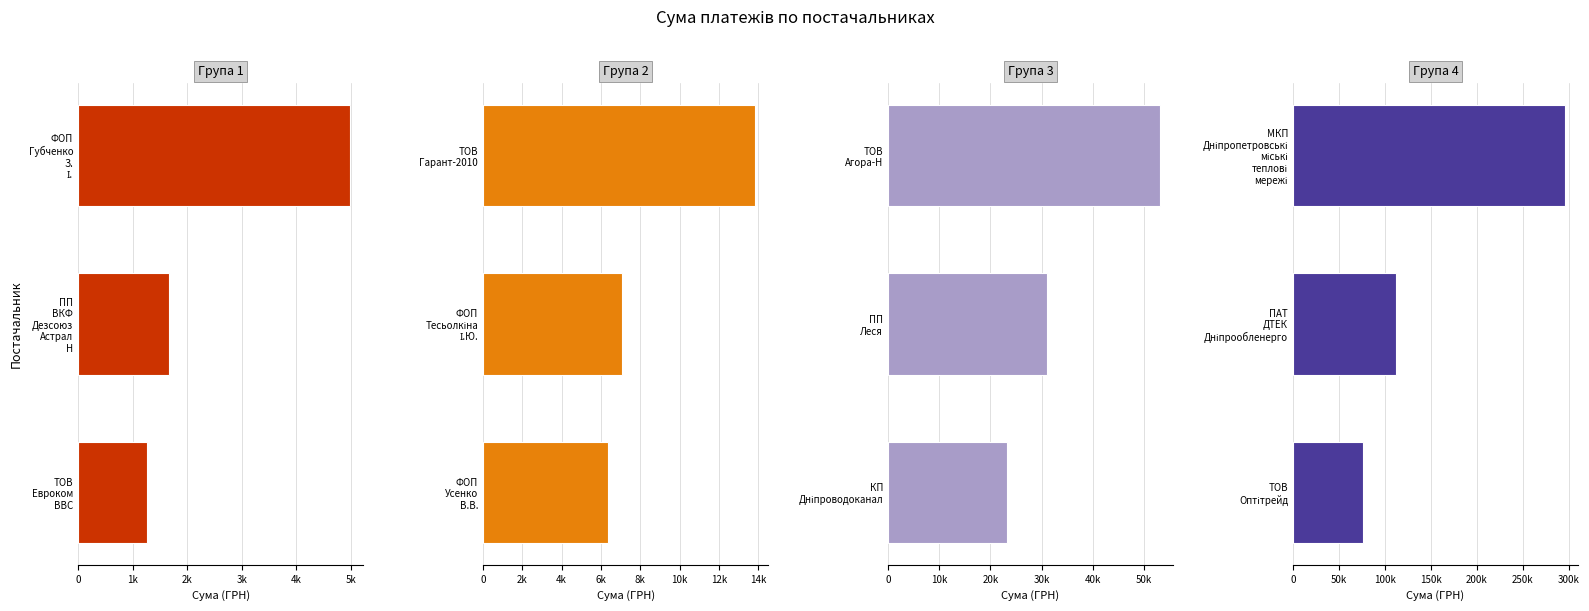

Is the value of Група 4 at 0 greater than the value of Група 3 at 1k?

Yes